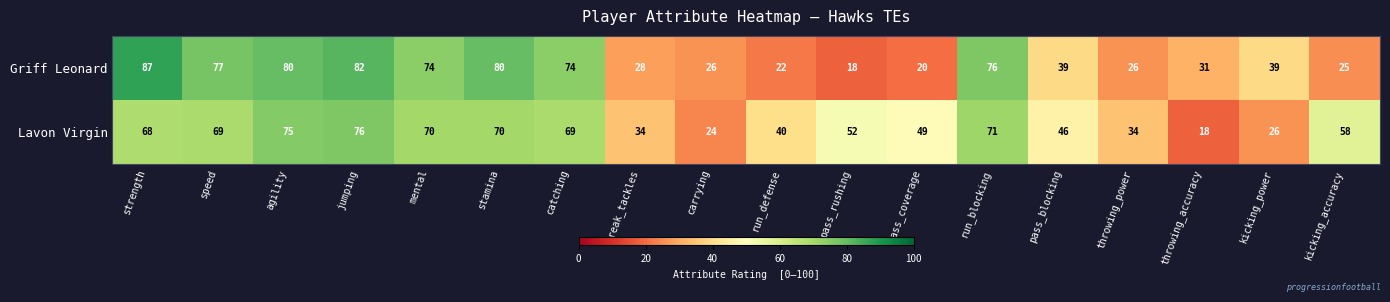

Which series has the largest range (max minus min)?

Griff Leonard